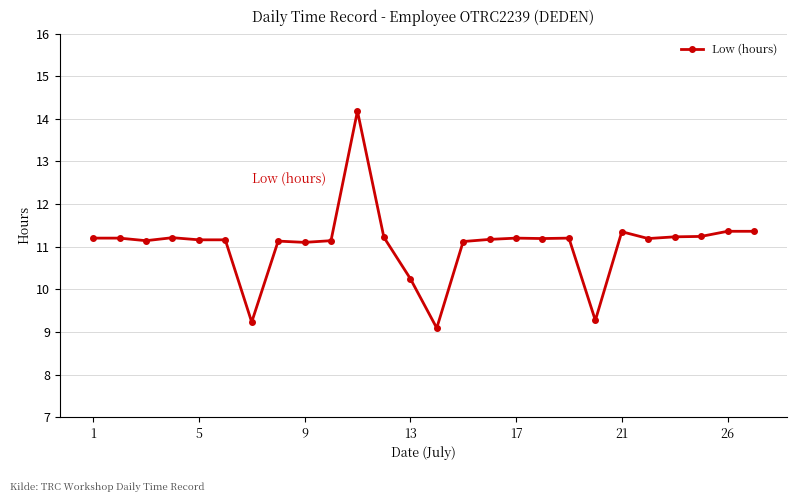

What is the value of the 15th point from the left?

11.1